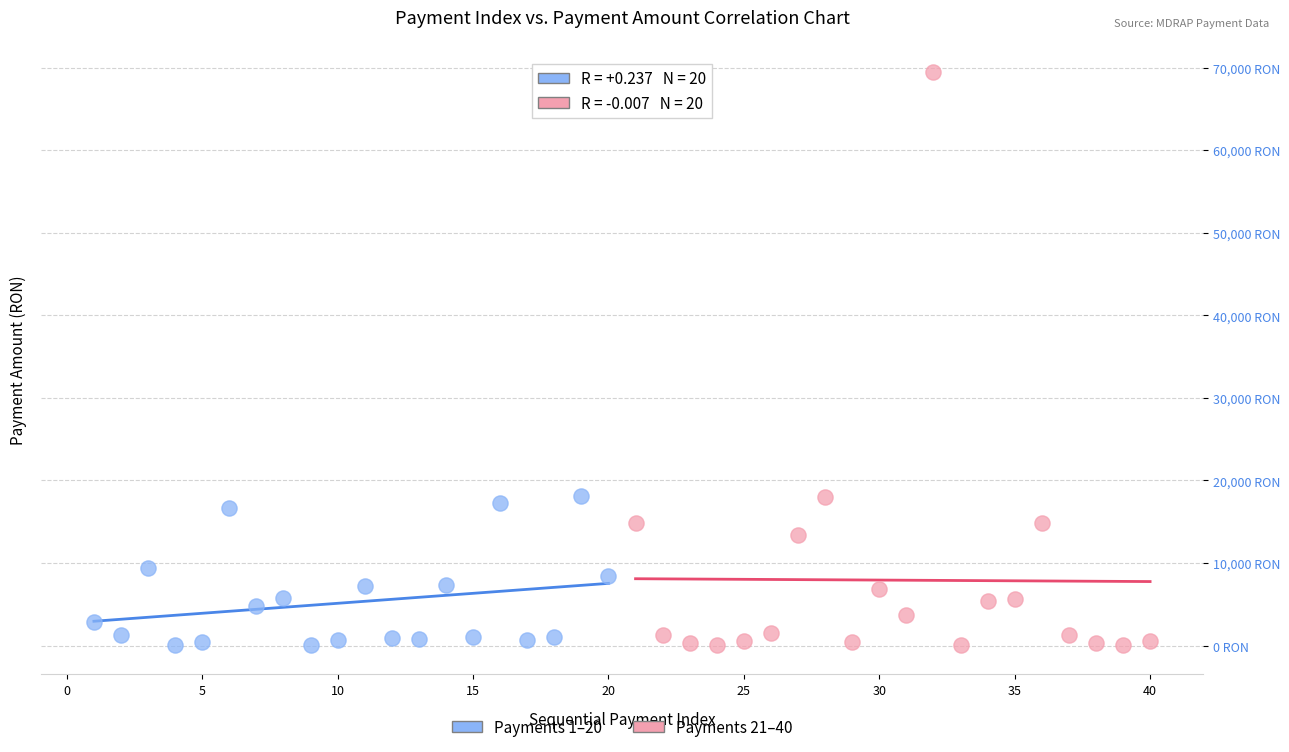

Which series has the widest spread of Y values?

Payments 21–40